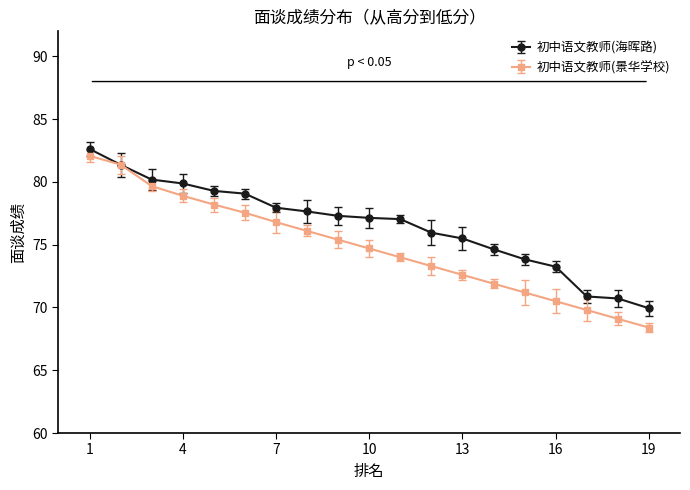

How many categories are shown in the chart?

19